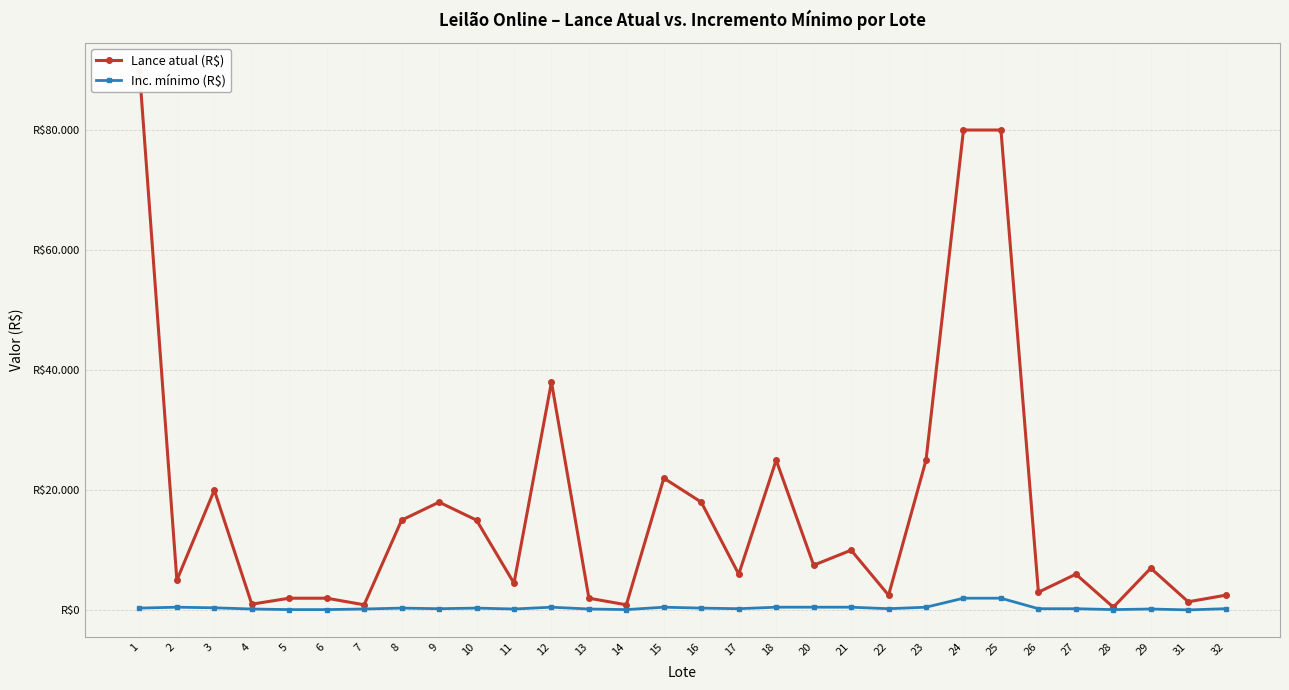

At which category is the sum across all series the highest?

1